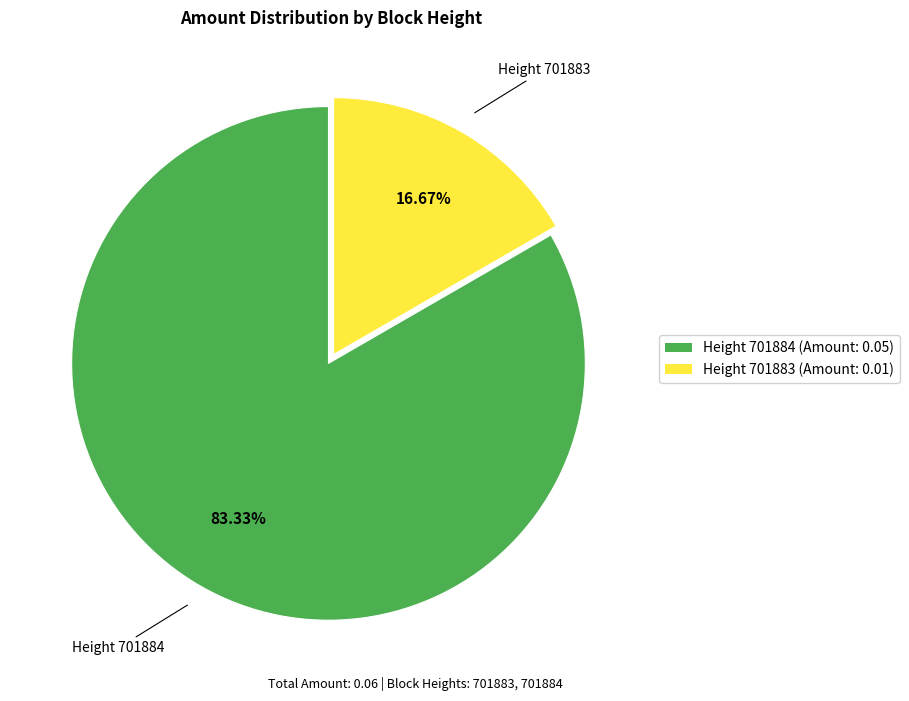

To the nearest percent, what portion does Height 701884 represent?

83%